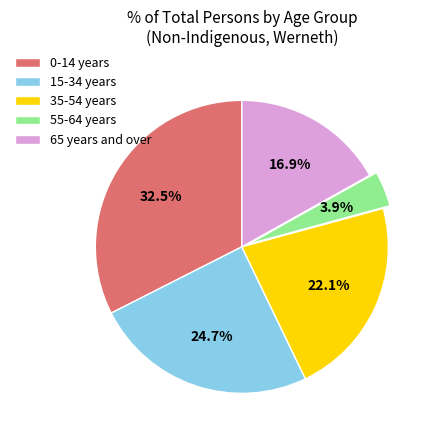

How many slices are in this pie chart?

5